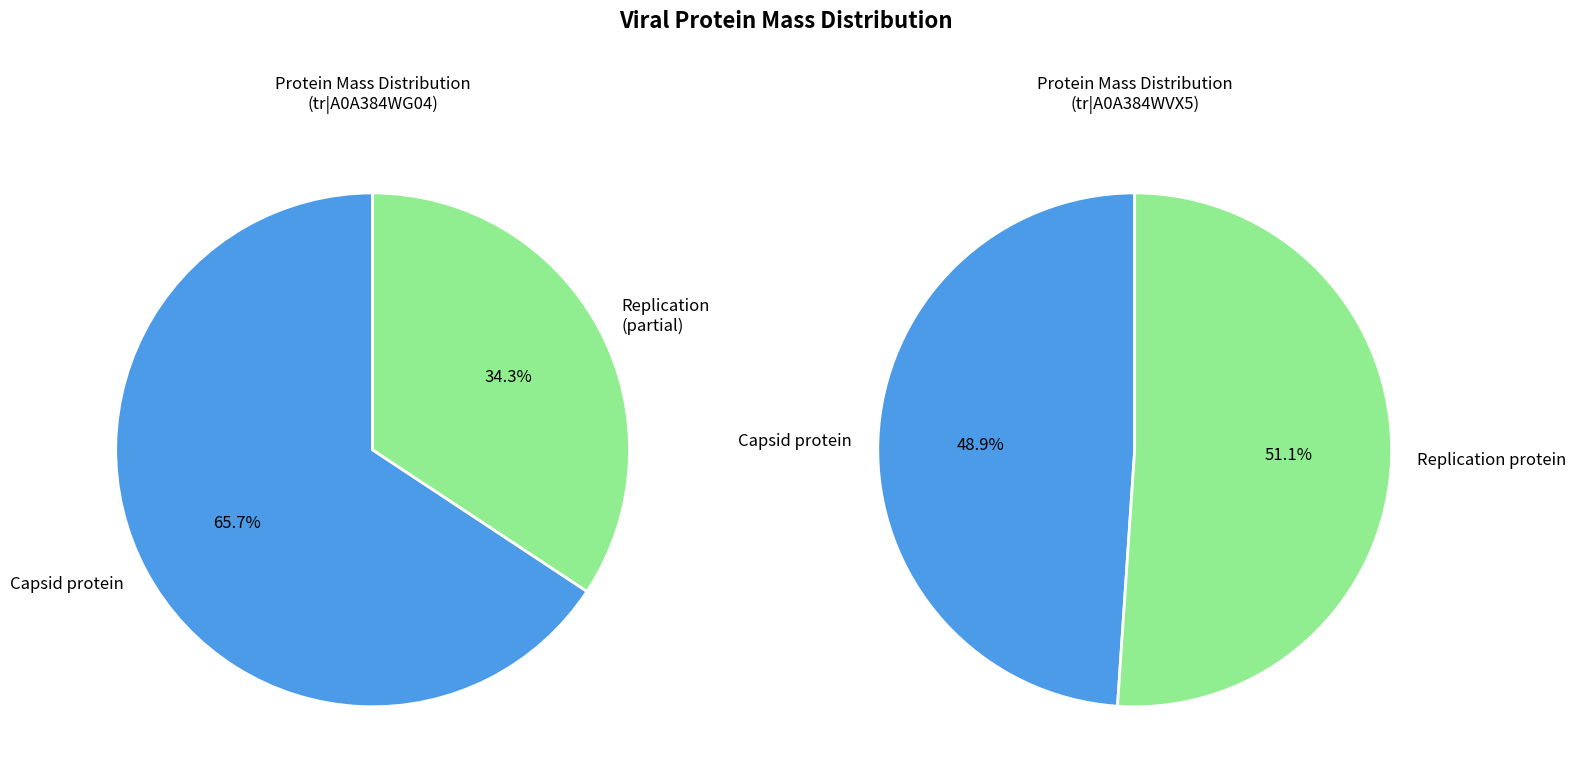

Which has a higher value, Replication protein or Capsid protein?

Replication protein